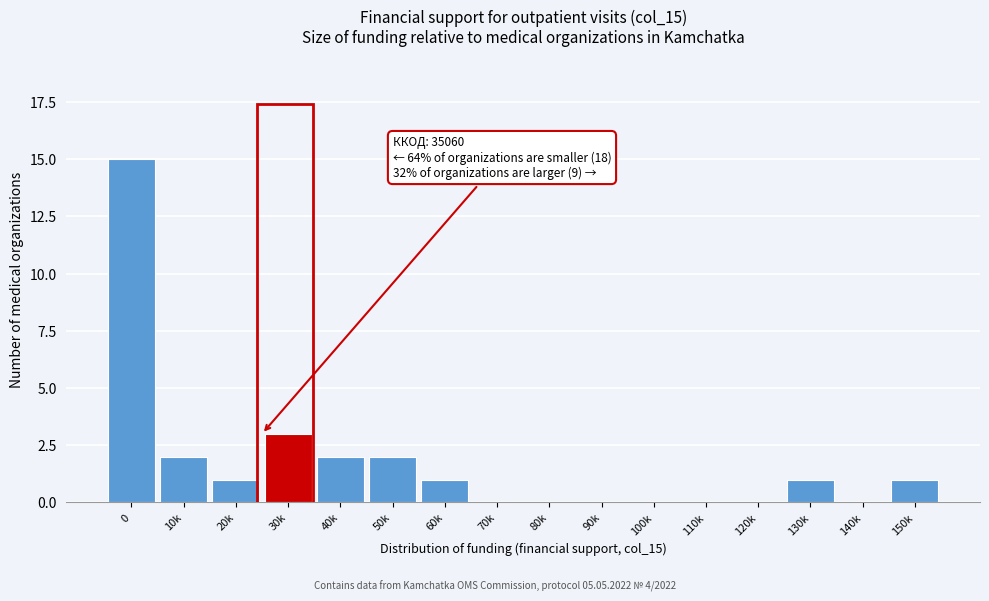

Reading left to right, list all the values displayed in this chart.

0=15	10k=2	20k=1	30k=3	40k=2	50k=2	60k=1	70k=0	80k=0	90k=0	100k=0	110k=0	120k=0	130k=1	140k=0	150k=1